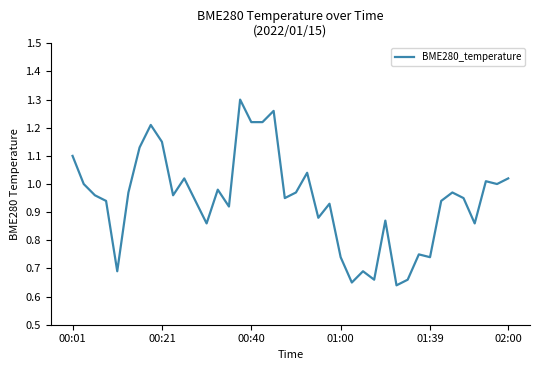

The value at 00:01 is 1.1. True or false?

True